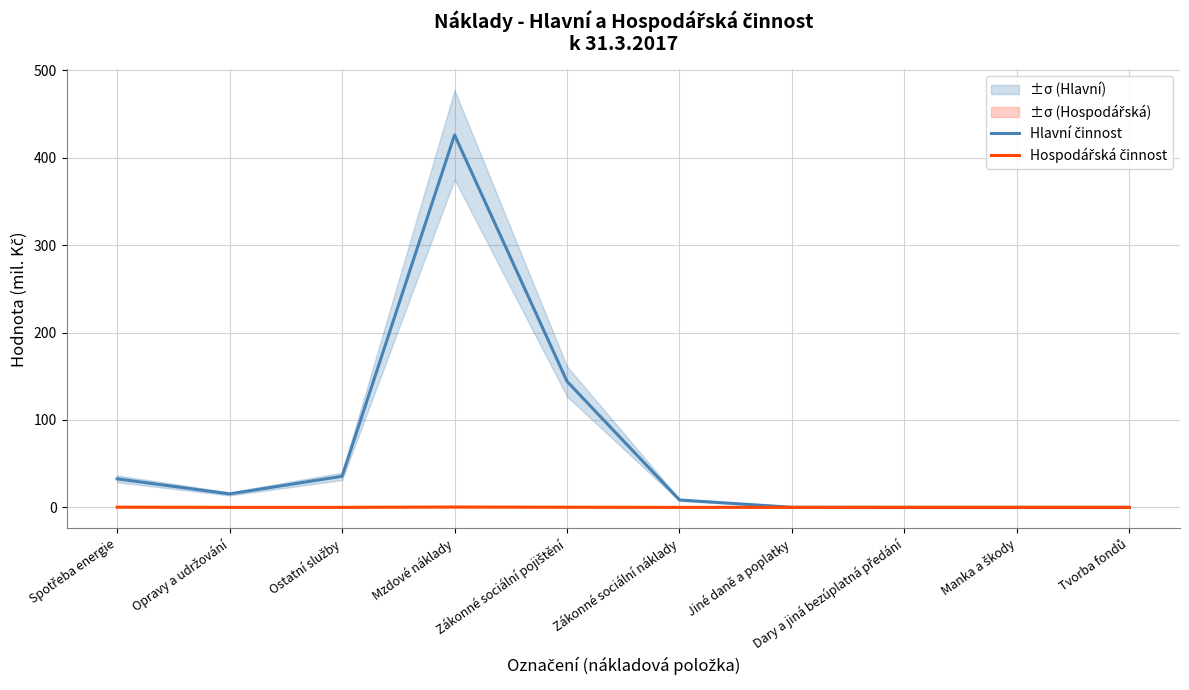

At which label is Hospodářská činnost closest to 0?

Jiné daně a poplatky